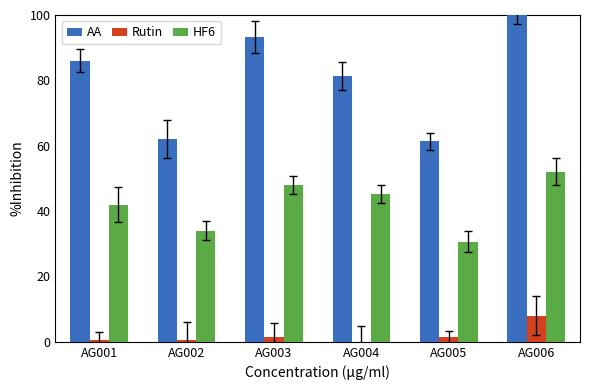

Is it true that HF6 equals 84.3 at AG003?

False